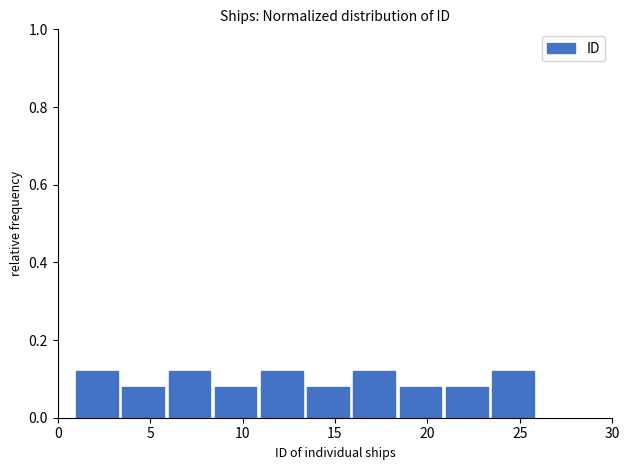

Reading left to right, list every bar in this chart as the range it spans on the x-axis followed by its height. The values are not printed on the chart, so give them approximately, as read against the axis.

1.0 to 3.5: 0.12
3.5 to 6.0: 0.08
6.0 to 8.5: 0.12
8.5 to 11.0: 0.08
11.0 to 13.5: 0.12
13.5 to 16.0: 0.08
16.0 to 18.5: 0.12
18.5 to 21.0: 0.08
21.0 to 23.5: 0.08
23.5 to 26.0: 0.12